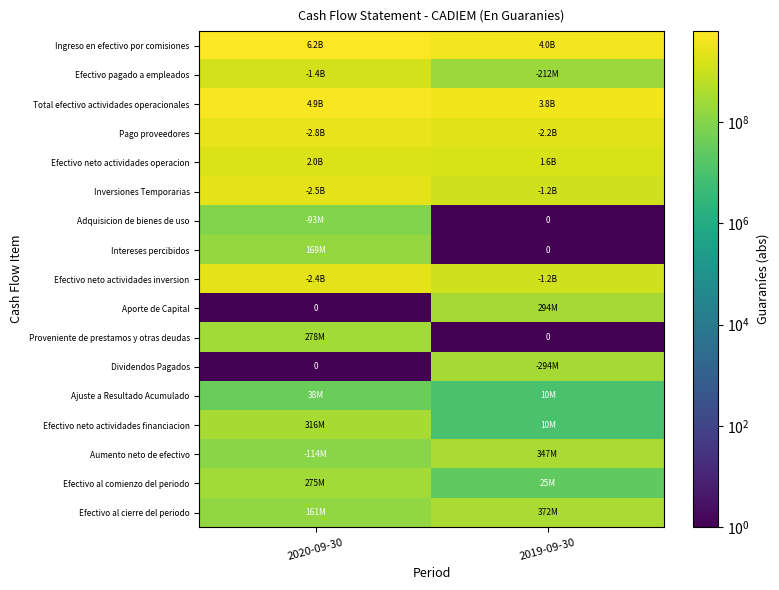

Which series changed the most between 2020-09-30 and 2019-09-30?

Ingreso en efectivo por comisiones